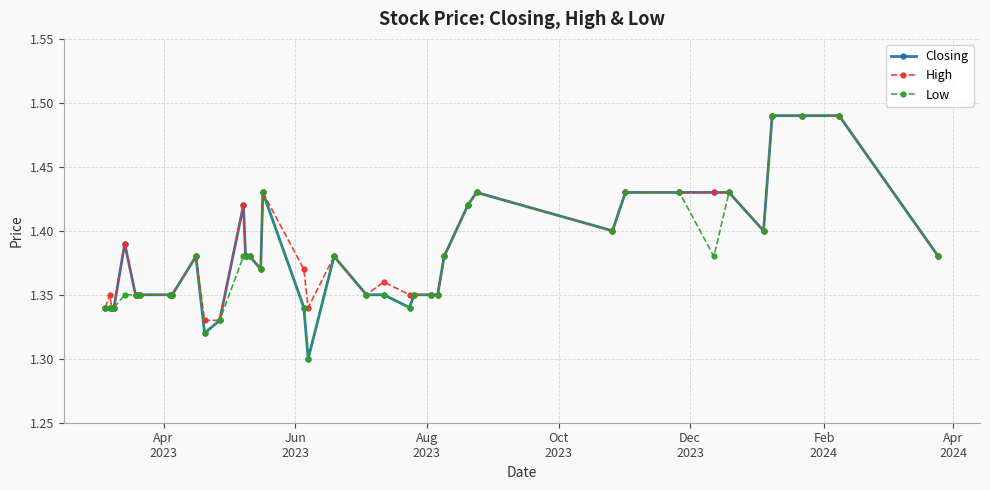

At how many categories does at least one series exceed 1?

40